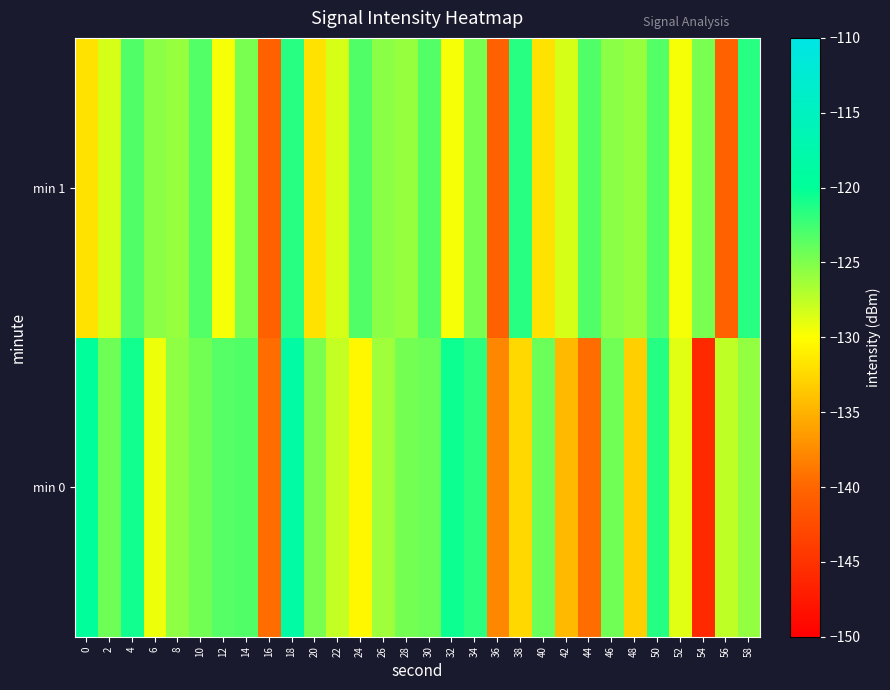

What is the spread (max minus min) of values at 36?

2.8